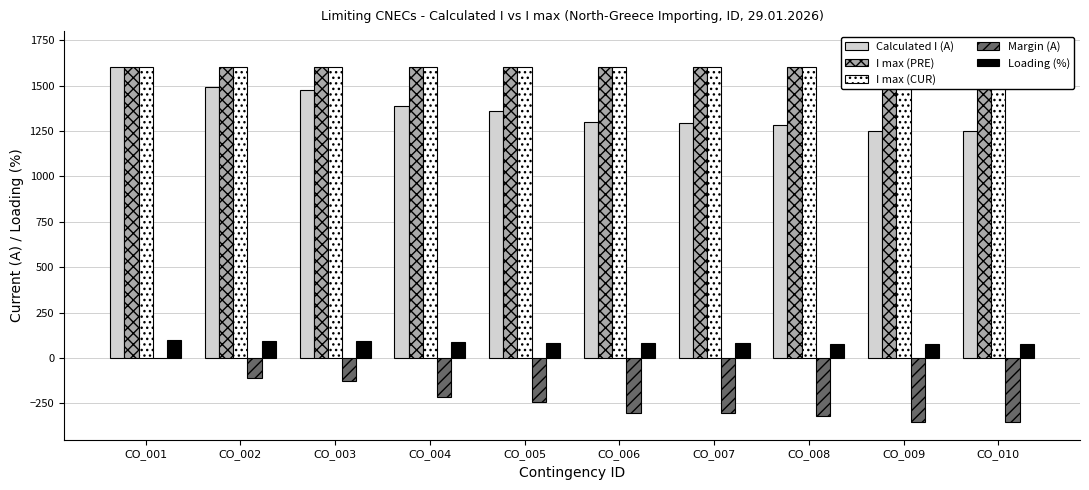

Reading left to right, transcribe all the data shown in this chart.

Calculated I (A): CO_001=1600	CO_002=1491	CO_003=1476	CO_004=1387	CO_005=1359	CO_006=1298	CO_007=1295	CO_008=1283	CO_009=1250	CO_010=1250
I max (PRE): CO_001=1600	CO_002=1600	CO_003=1600	CO_004=1600	CO_005=1600	CO_006=1600	CO_007=1600	CO_008=1600	CO_009=1600	CO_010=1600
I max (CUR): CO_001=1600	CO_002=1600	CO_003=1600	CO_004=1600	CO_005=1600	CO_006=1600	CO_007=1600	CO_008=1600	CO_009=1600	CO_010=1600
Margin (A): CO_001=0	CO_002=-109	CO_003=-124	CO_004=-213	CO_005=-241	CO_006=-302	CO_007=-305	CO_008=-317	CO_009=-350	CO_010=-350
Loading (%): CO_001=100	CO_002=93	CO_003=92	CO_004=87	CO_005=85	CO_006=81	CO_007=81	CO_008=80	CO_009=78	CO_010=78